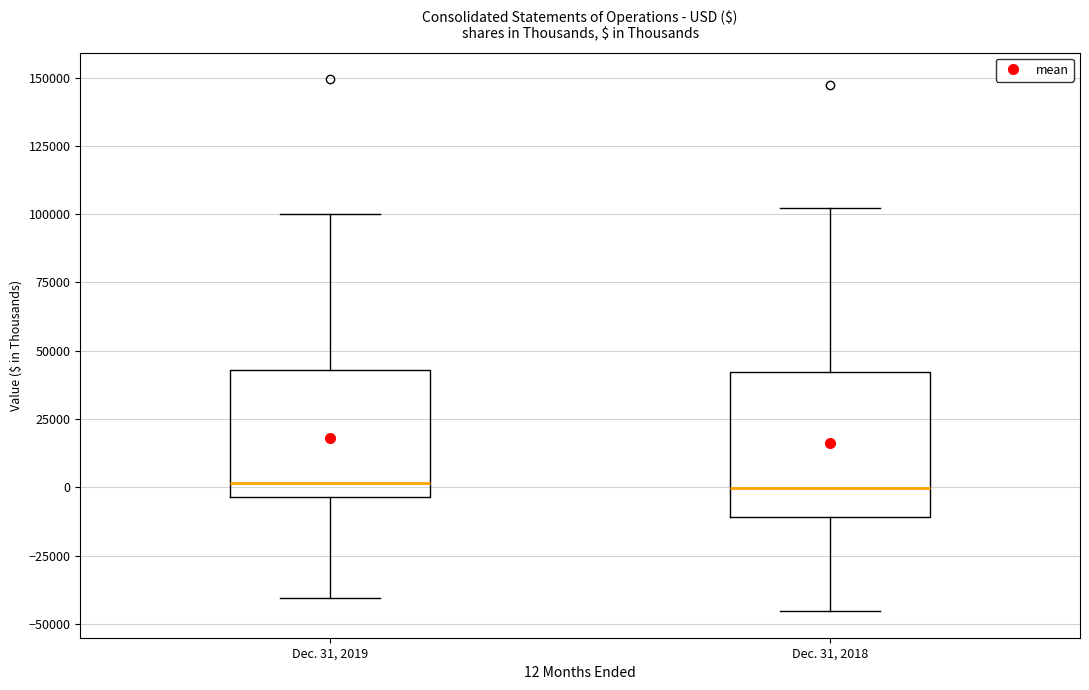

Where does the upper whisker of the box for Dec. 31, 2018 end on the y-axis? The values are not printed on the chart, so give them approximately, as read against the axis.

100000